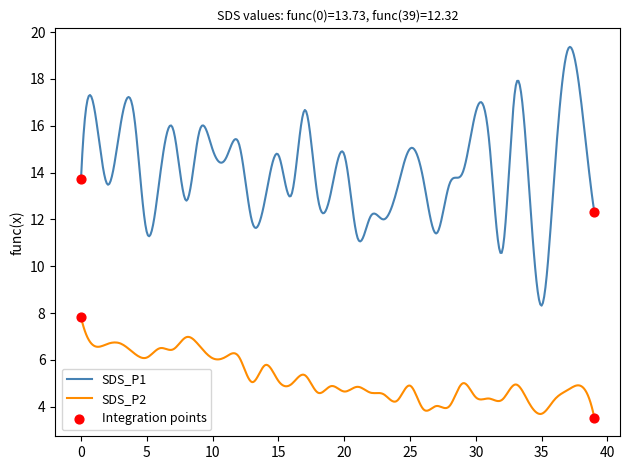

Which series has the largest range (max minus min)?

SDS_P1